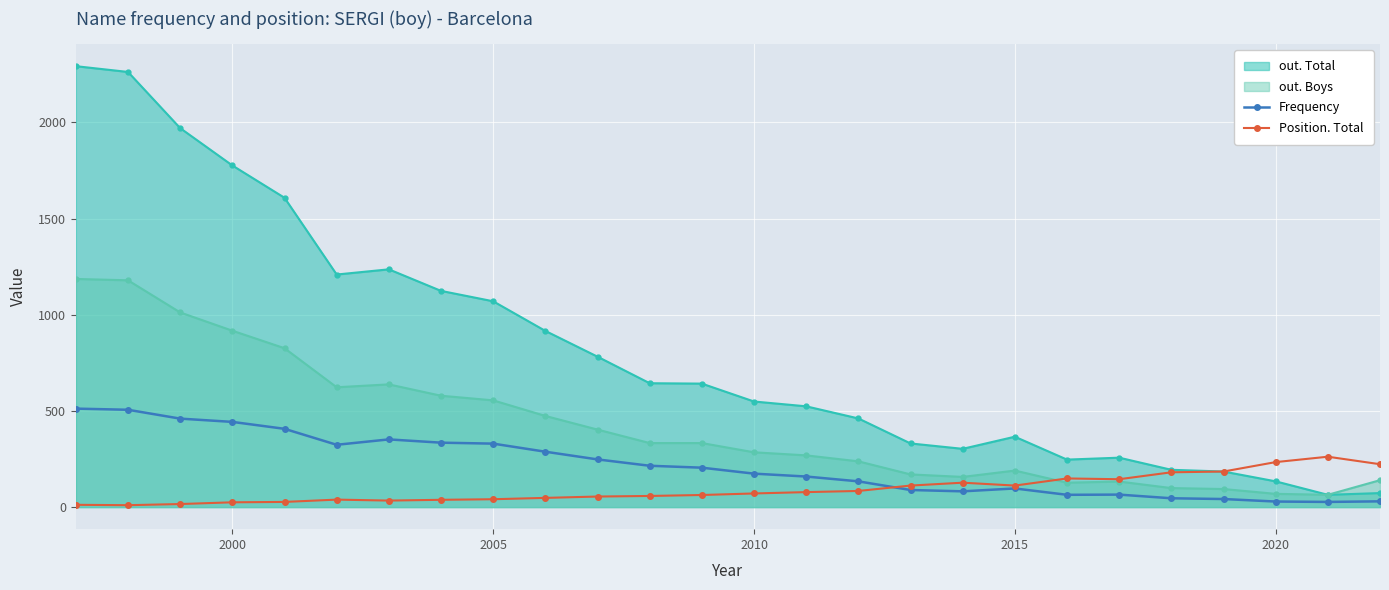

Which series has the largest range (max minus min)?

out. Total